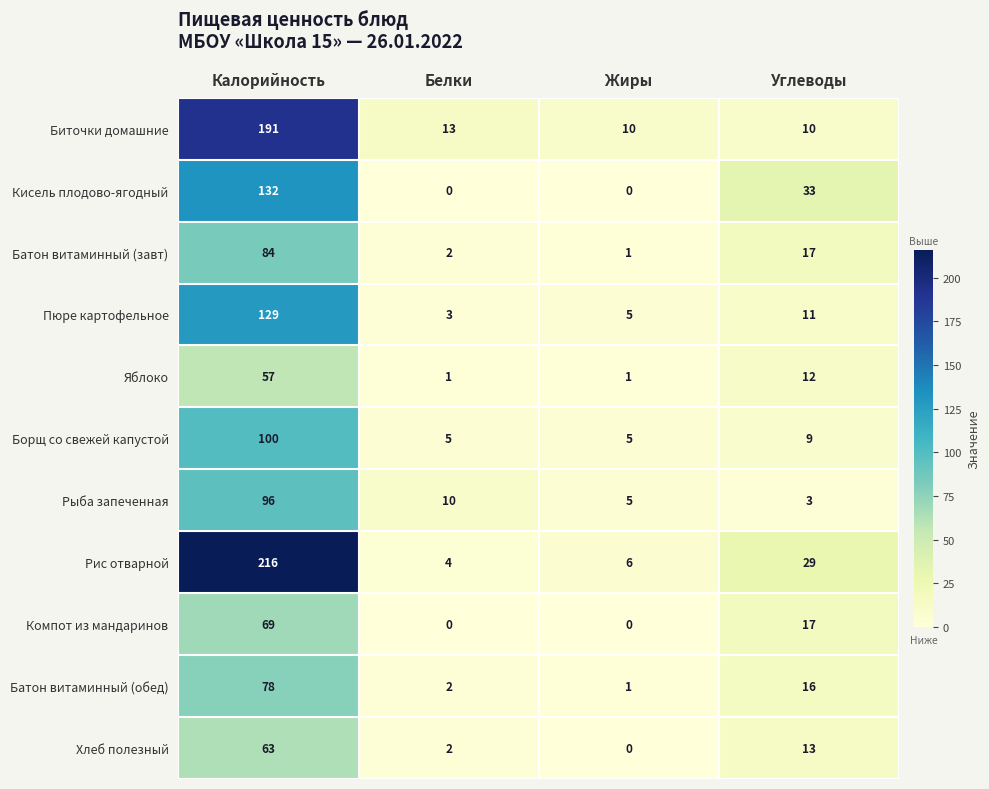

Count the number of categories in the chart.

4